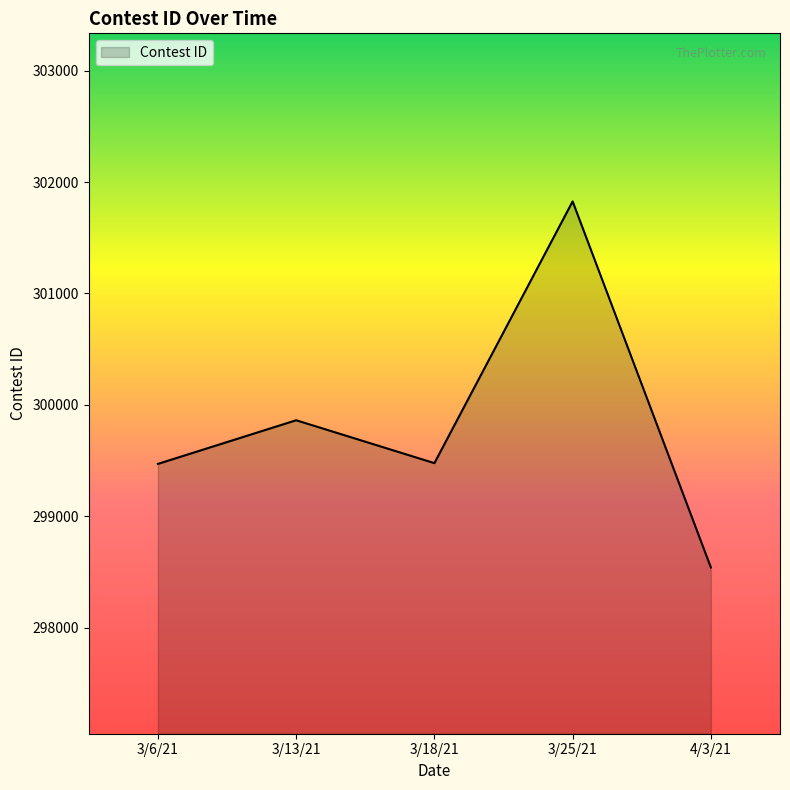

Does the chart display data point markers on the line(s)?

No